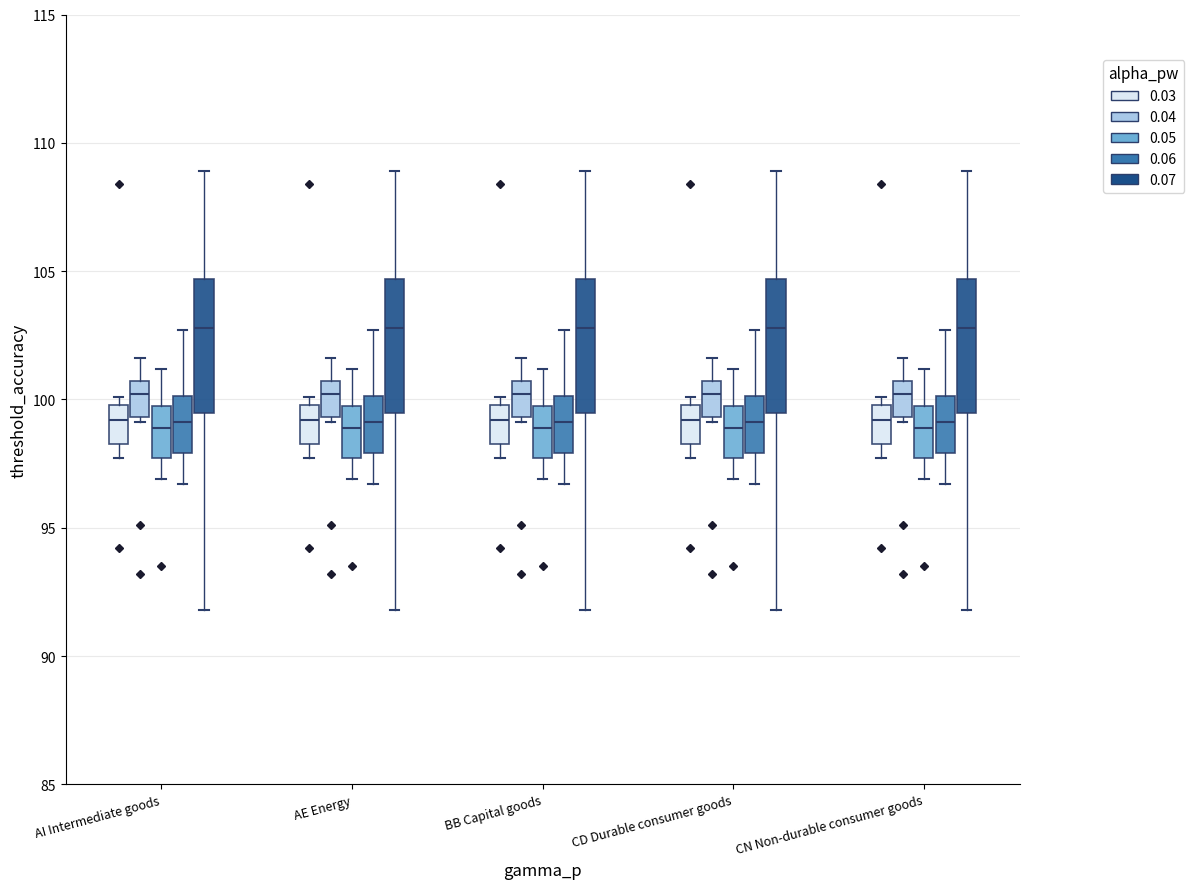

Reading left to right, transcribe this box plot: for each box, give where its median line is, the range the box spans, and where its two whiskers end, as read against the y-axis. The values are not printed on the chart, so give them approximately, as read against the axis.

AI Intermediate goods (0.03): median 99.0, box 98.5 to 100.0, whiskers 97.5 to 100.0 (just above the box's upper edge)
AI Intermediate goods (0.04): median 100.0, box 99.5 to 100.5, whiskers 99.0 to 101.5
AI Intermediate goods (0.05): median 99.0, box 97.5 to 100.0, whiskers 97.0 to 101.0
AI Intermediate goods (0.06): median 99.0, box 98.0 to 100.0, whiskers 96.5 to 102.5
AI Intermediate goods (0.07): median 103.0, box 99.5 to 104.5, whiskers 92.0 to 109.0
AE Energy (0.03): median 99.0, box 98.5 to 100.0, whiskers 97.5 to 100.0 (just above the box's upper edge)
AE Energy (0.04): median 100.0, box 99.5 to 100.5, whiskers 99.0 to 101.5
AE Energy (0.05): median 99.0, box 97.5 to 100.0, whiskers 97.0 to 101.0
AE Energy (0.06): median 99.0, box 98.0 to 100.0, whiskers 96.5 to 102.5
AE Energy (0.07): median 103.0, box 99.5 to 104.5, whiskers 92.0 to 109.0
BB Capital goods (0.03): median 99.0, box 98.5 to 100.0, whiskers 97.5 to 100.0 (just above the box's upper edge)
BB Capital goods (0.04): median 100.0, box 99.5 to 100.5, whiskers 99.0 to 101.5
BB Capital goods (0.05): median 99.0, box 97.5 to 100.0, whiskers 97.0 to 101.0
BB Capital goods (0.06): median 99.0, box 98.0 to 100.0, whiskers 96.5 to 102.5
BB Capital goods (0.07): median 103.0, box 99.5 to 104.5, whiskers 92.0 to 109.0
CD Durable consumer goods (0.03): median 99.0, box 98.5 to 100.0, whiskers 97.5 to 100.0 (just above the box's upper edge)
CD Durable consumer goods (0.04): median 100.0, box 99.5 to 100.5, whiskers 99.0 to 101.5
CD Durable consumer goods (0.05): median 99.0, box 97.5 to 100.0, whiskers 97.0 to 101.0
CD Durable consumer goods (0.06): median 99.0, box 98.0 to 100.0, whiskers 96.5 to 102.5
CD Durable consumer goods (0.07): median 103.0, box 99.5 to 104.5, whiskers 92.0 to 109.0
CN Non-durable consumer goods (0.03): median 99.0, box 98.5 to 100.0, whiskers 97.5 to 100.0 (just above the box's upper edge)
CN Non-durable consumer goods (0.04): median 100.0, box 99.5 to 100.5, whiskers 99.0 to 101.5
CN Non-durable consumer goods (0.05): median 99.0, box 97.5 to 100.0, whiskers 97.0 to 101.0
CN Non-durable consumer goods (0.06): median 99.0, box 98.0 to 100.0, whiskers 96.5 to 102.5
CN Non-durable consumer goods (0.07): median 103.0, box 99.5 to 104.5, whiskers 92.0 to 109.0